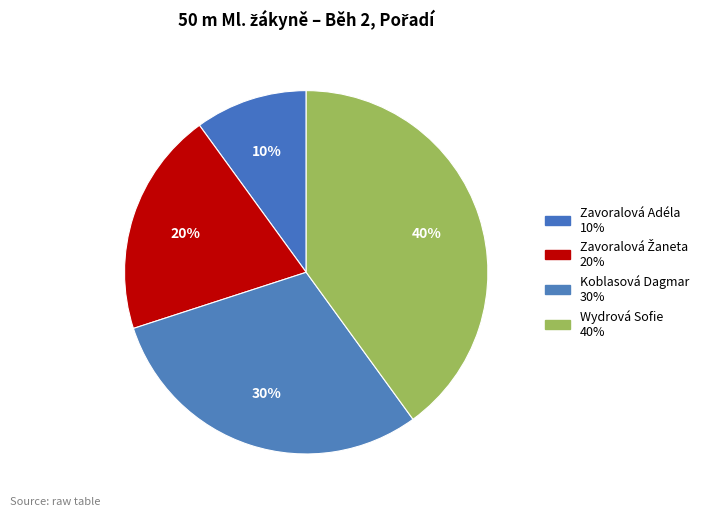

What is the largest slice in the pie chart?

Wydrová Sofie